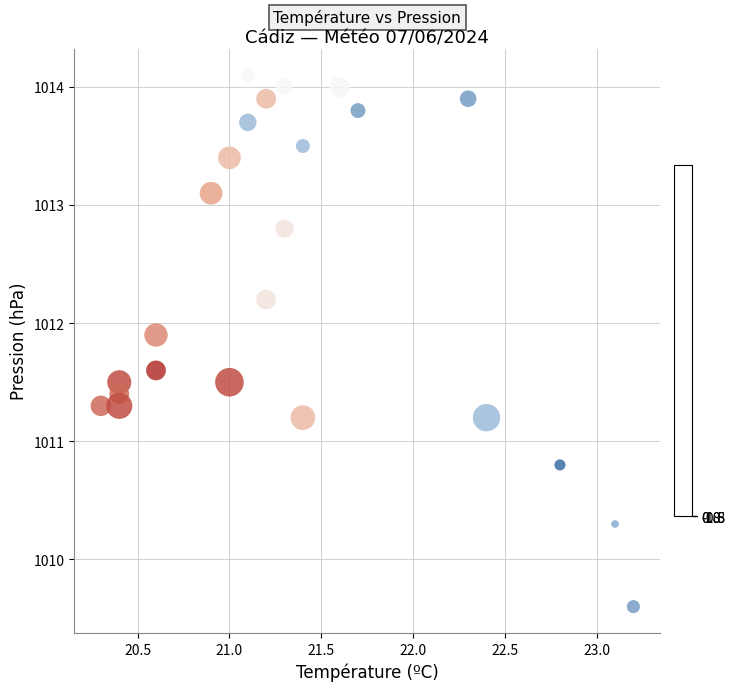

What is the range of Y values (max minus min)?

4.5